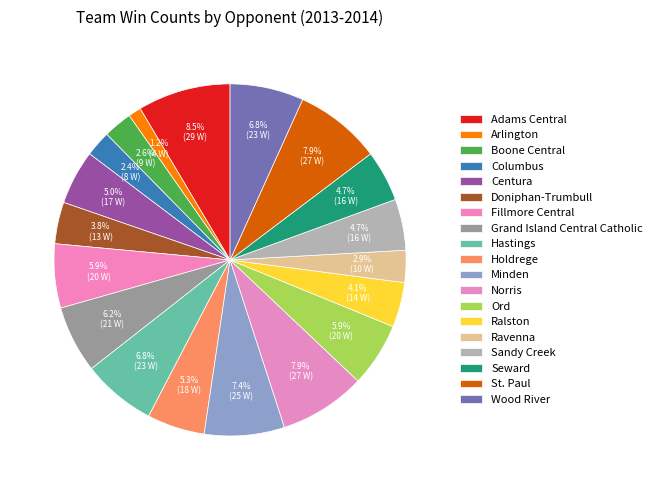

Count the number of slices in the pie.

19